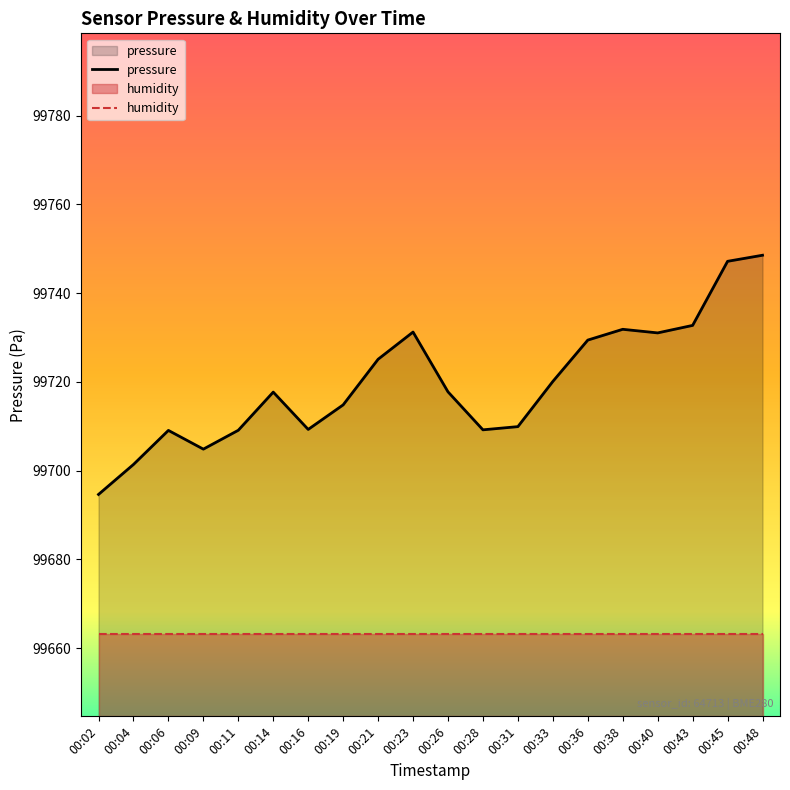

At which category does the chart reach its minimum across all series?

00:02